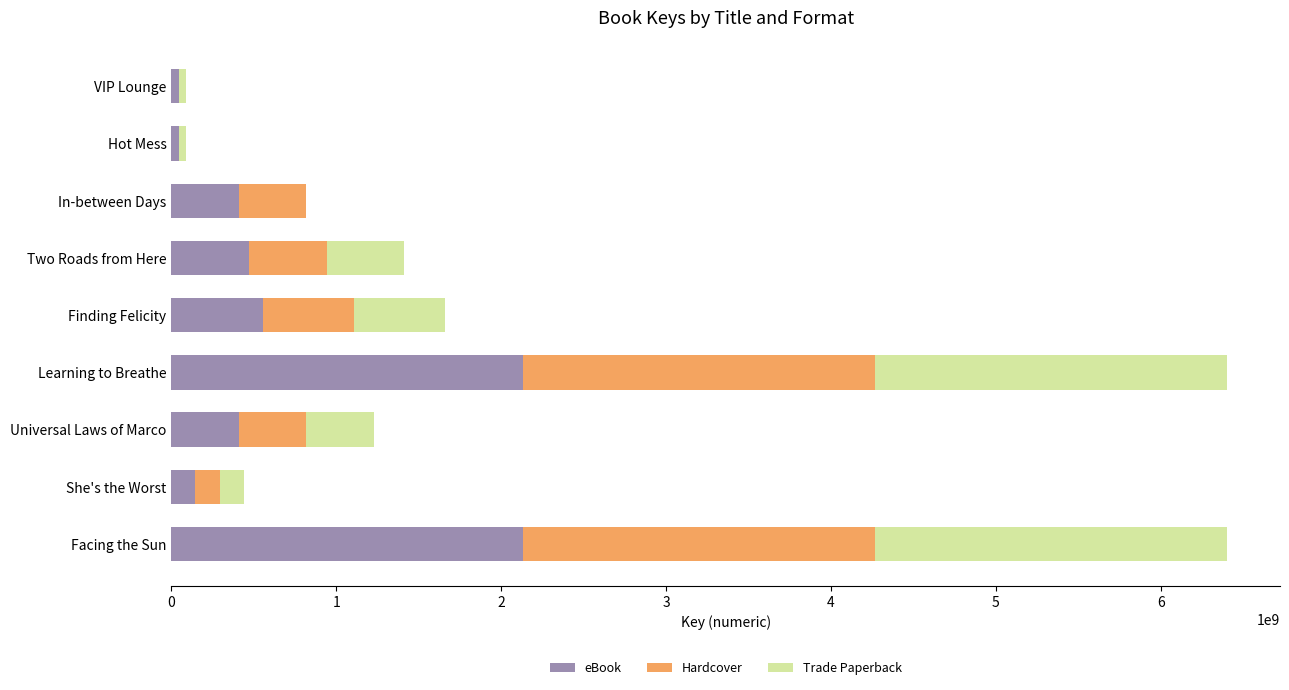

Where is eBook nearest to the value 1089686792?

Finding Felicity